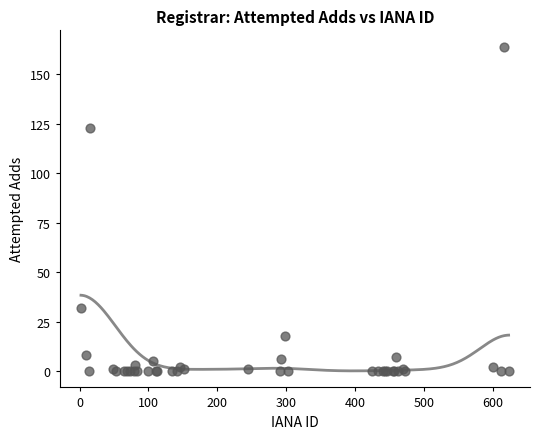

What Y value in the scatter plot is closest to 82?

123